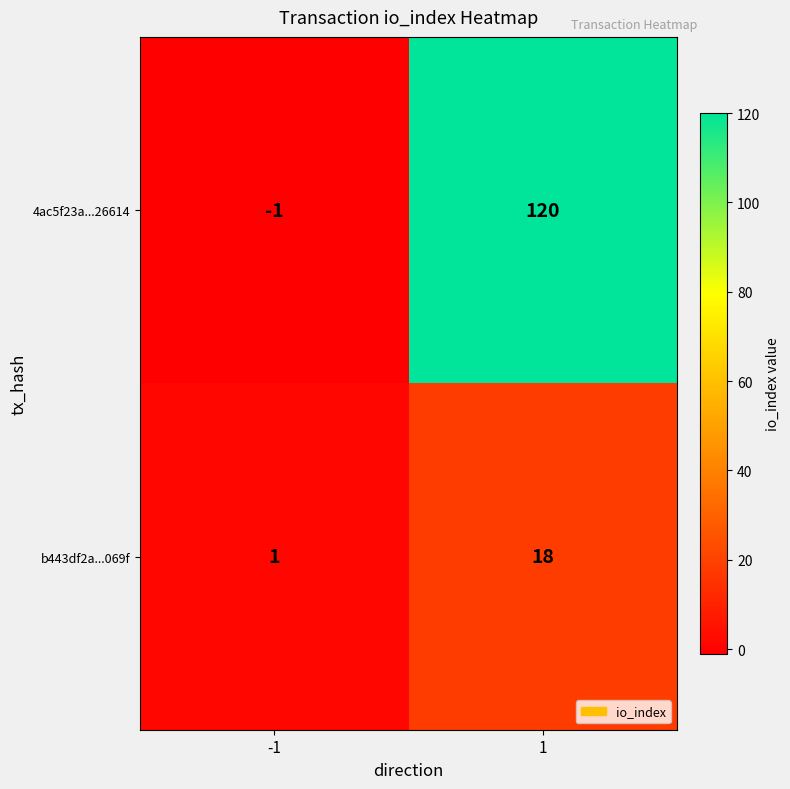

Which series has the largest total across all categories?

4ac5f23a...26614